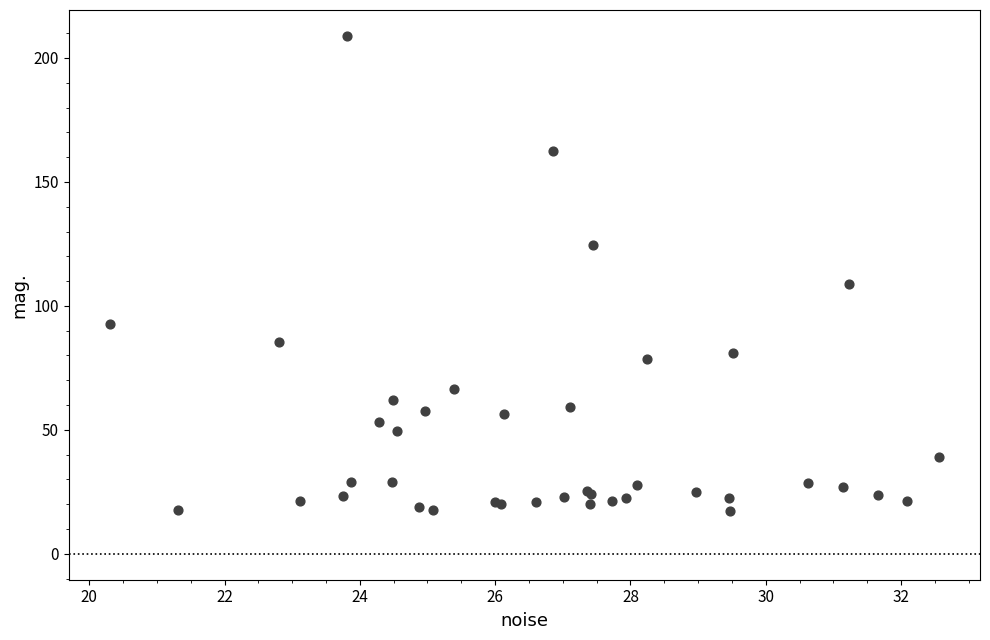

What Y value in the scatter plot is closest to 113?

108.8